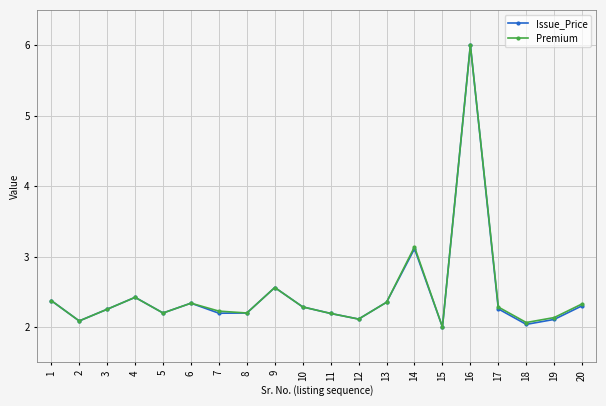

The Issue_Price series shows 1.0 at 9. True or false?

False